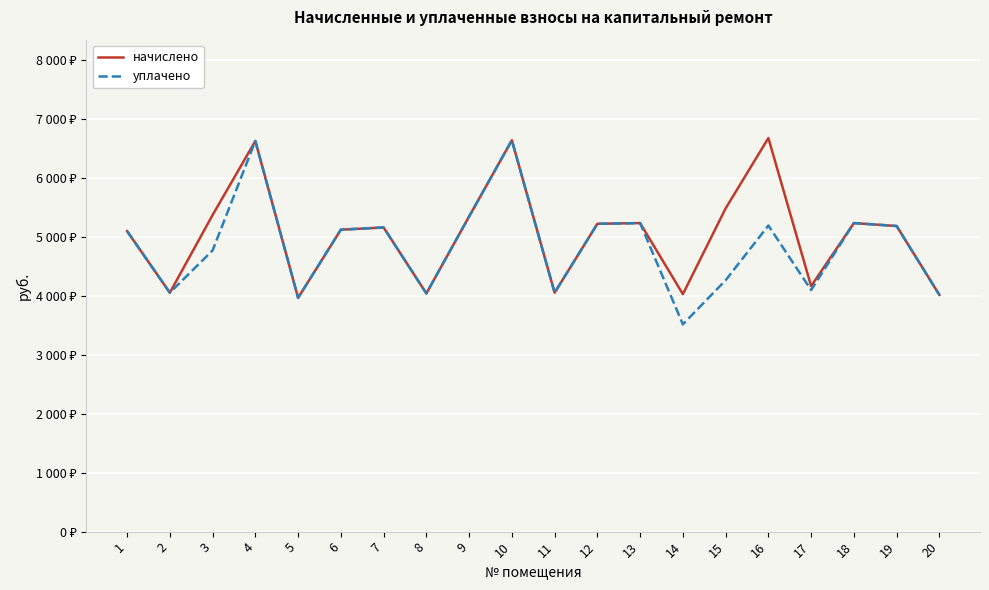

Which series has the largest total across all categories?

начислено